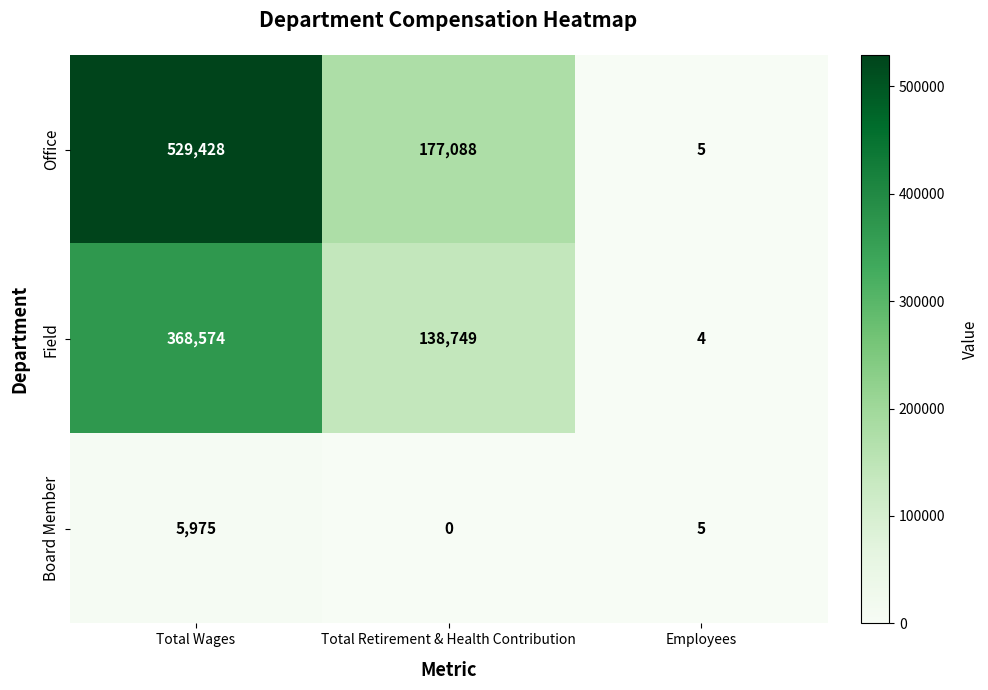

At Total Wages, list the series in order from largest to smallest.

Office, Field, Board Member